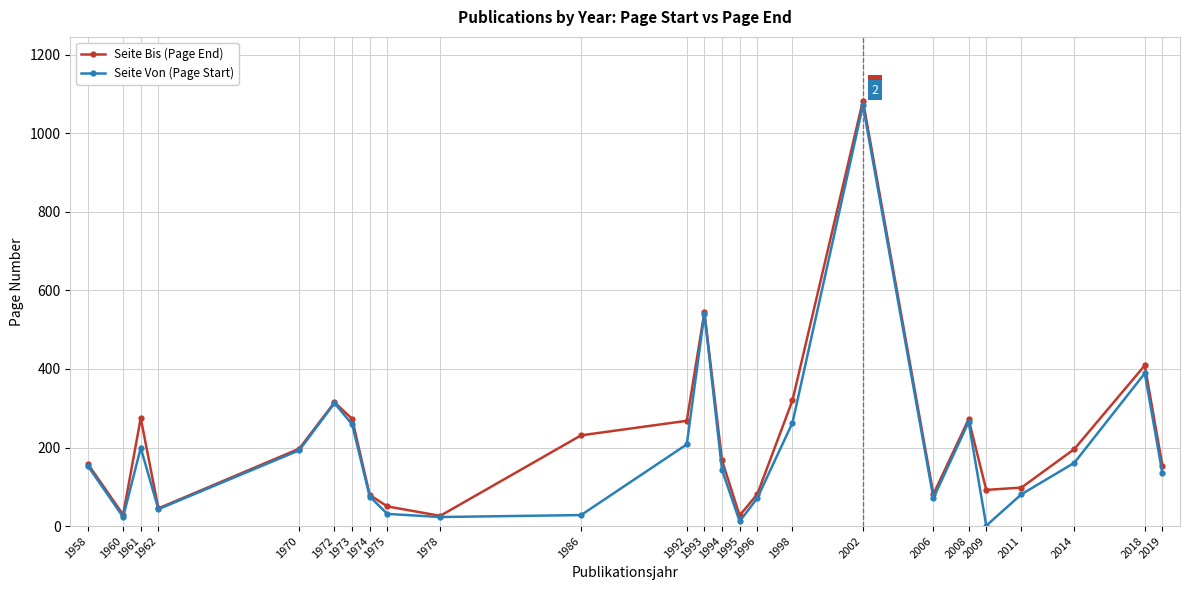

List the series in order of their peak value, highest first.

Seite Bis (Page End), Seite Von (Page Start)